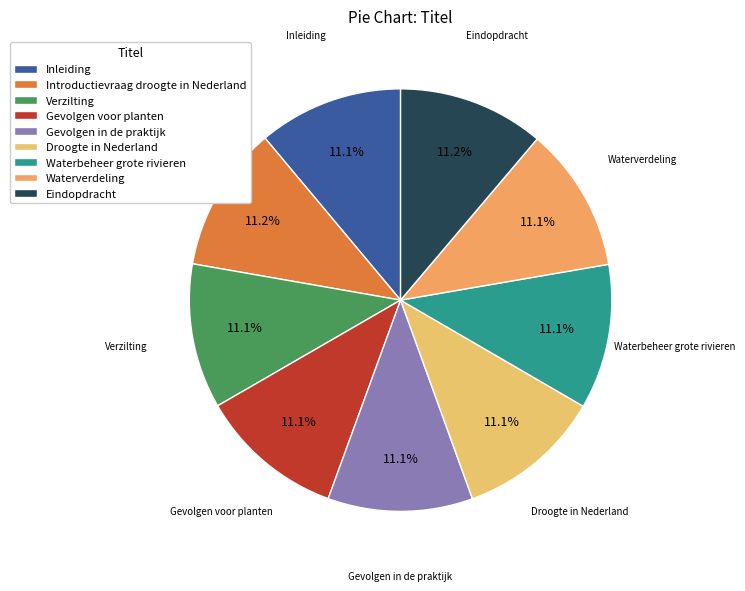

How many slices are in this pie chart?

9